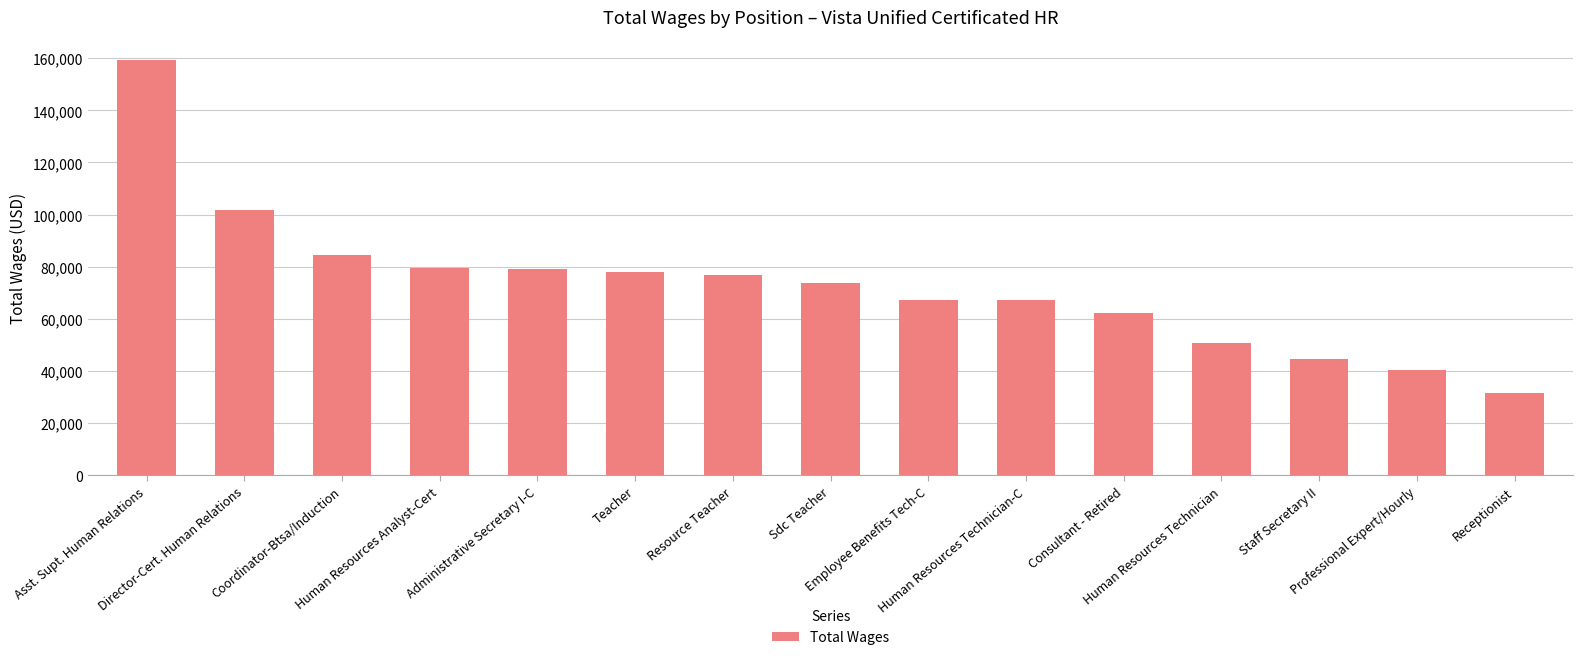

Are the bars grouped side by side (vs. stacked)?

No